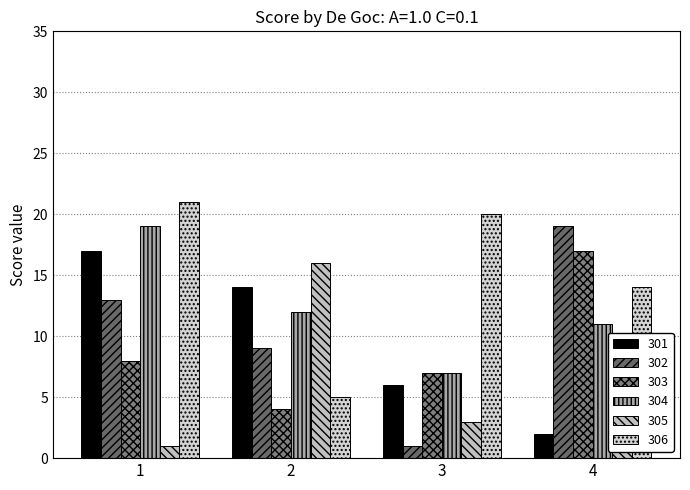

What are all the series names shown in the legend?

301, 302, 303, 304, 305, 306